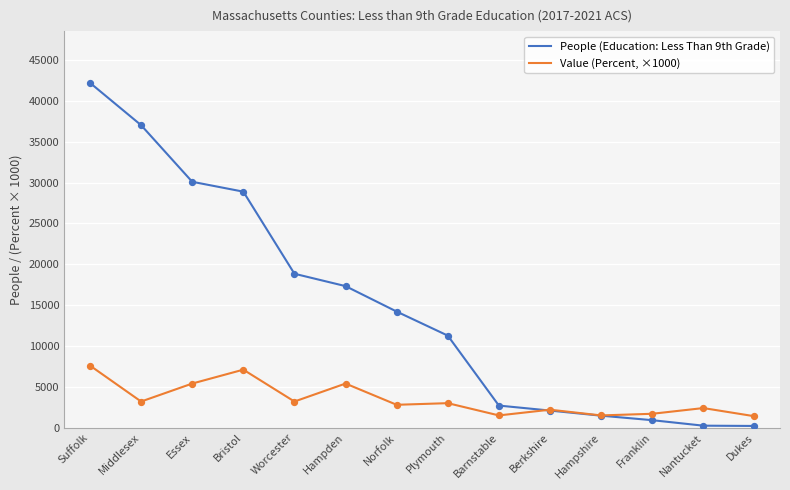

At how many categories does at least one series exceed 41179?

1